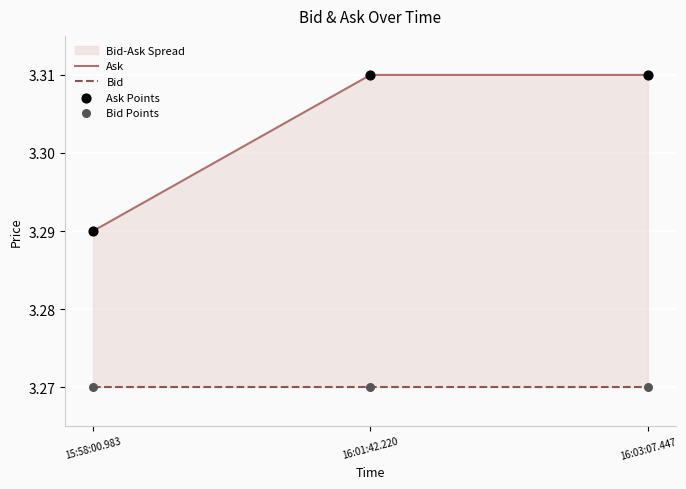

At which category is the sum across all series the highest?

16:01:42.220